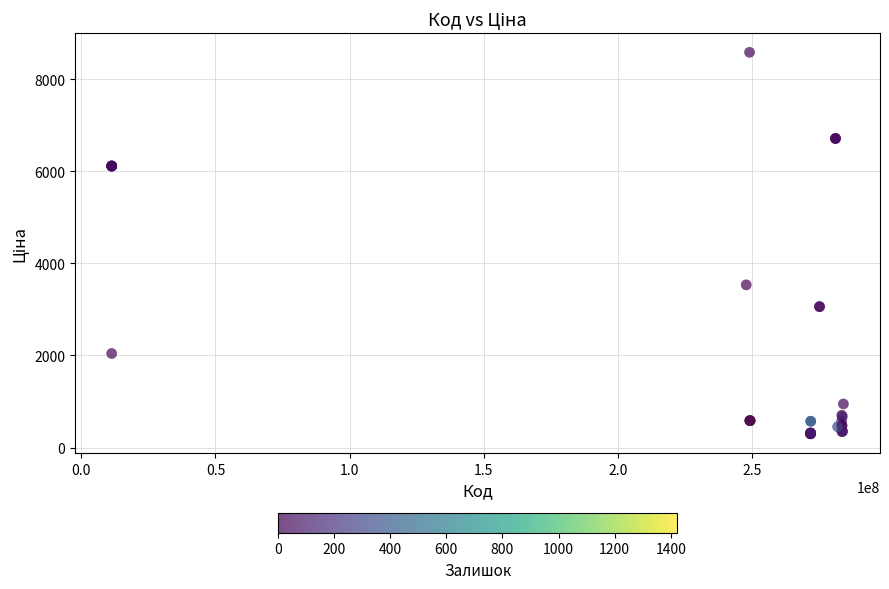

What Y value in the scatter plot is closest to 4440?

3533.1